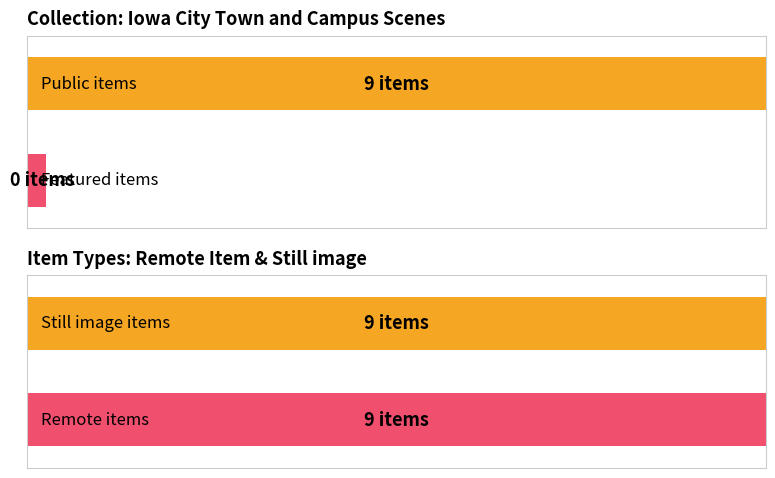

Which series has the largest total across all categories?

public